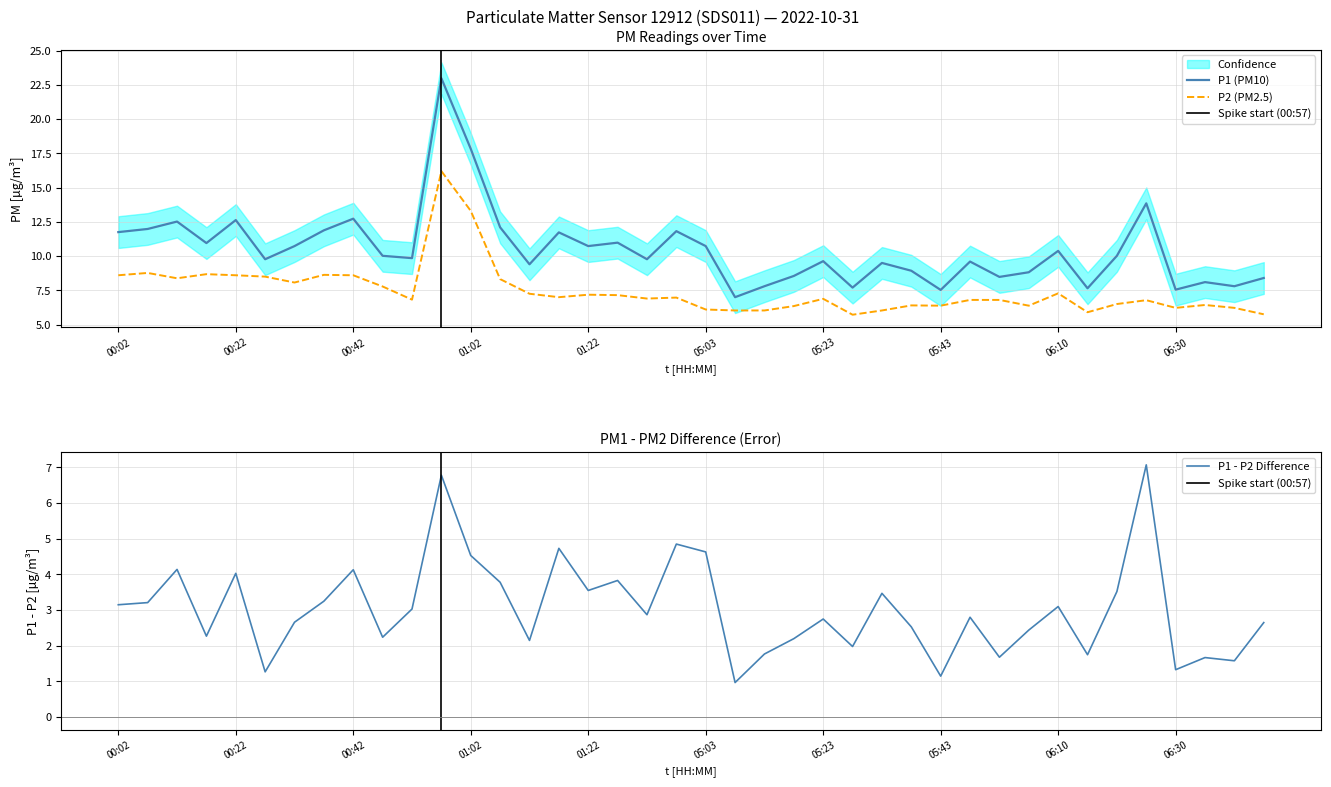

How many data points in P1 are less than 10?

20